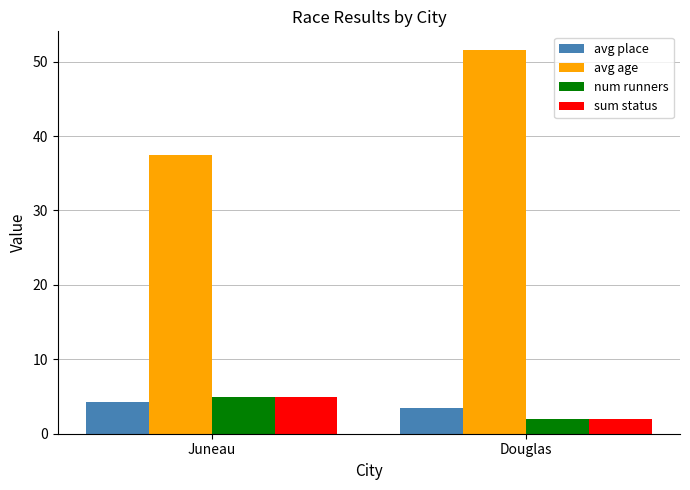

Reading left to right, list all the values displayed in this chart.

avg place: Juneau=4.2	Douglas=3.5
avg age: Juneau=37.4	Douglas=51.5
num runners: Juneau=5.0	Douglas=2.0
sum status: Juneau=5.0	Douglas=2.0